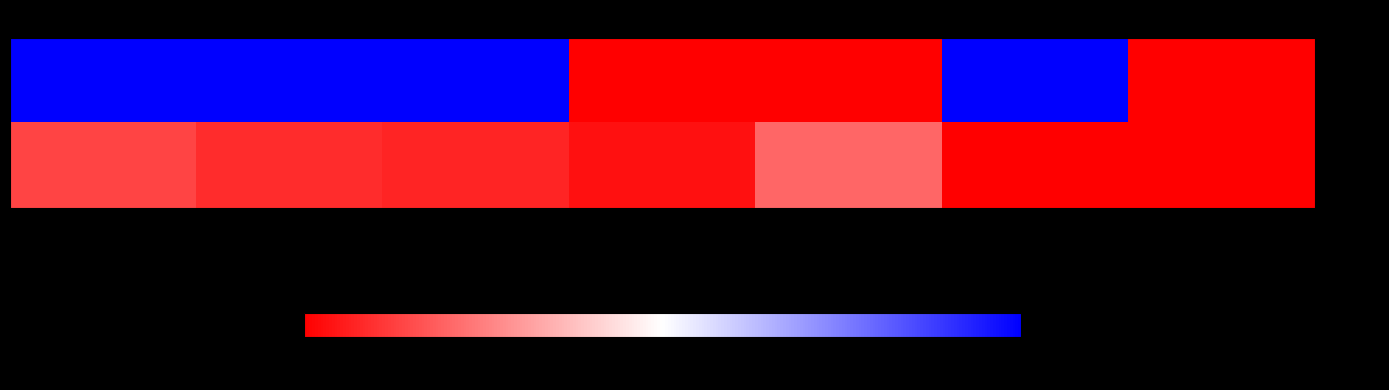

How many data points does each series have?

7